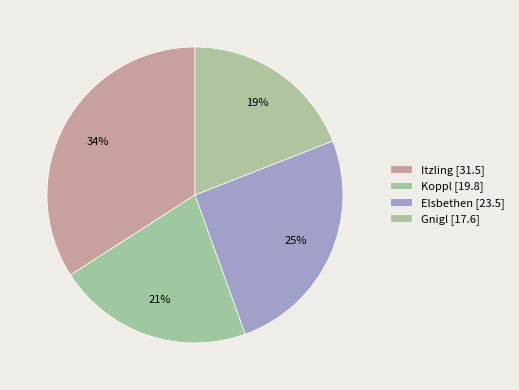

The Koppl slice represents 21% of the pie. True or false?

True